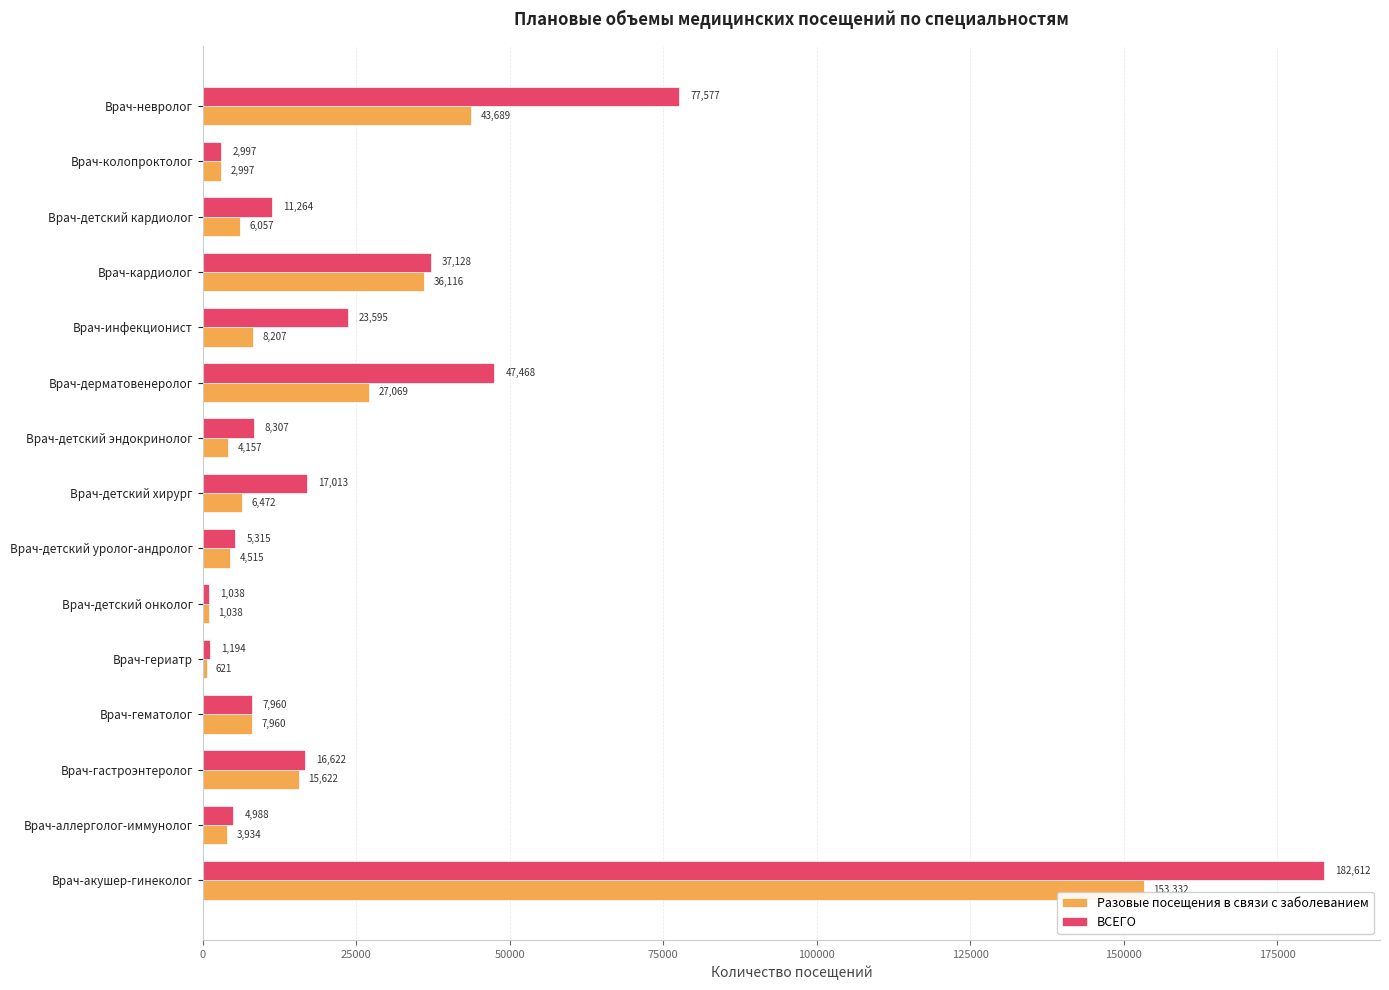

Rank the categories by ВСЕГО value from highest to lowest.

Врач-акушер-гинеколог, Врач-невролог, Врач-дерматовенеролог, Врач-кардиолог, Врач-инфекционист, Врач-детский хирург, Врач-гастроэнтеролог, Врач-детский кардиолог, Врач-детский эндокринолог, Врач-гематолог, Врач-детский уролог-андролог, Врач-аллерголог-иммунолог, Врач-колопроктолог, Врач-гериатр, Врач-детский онколог